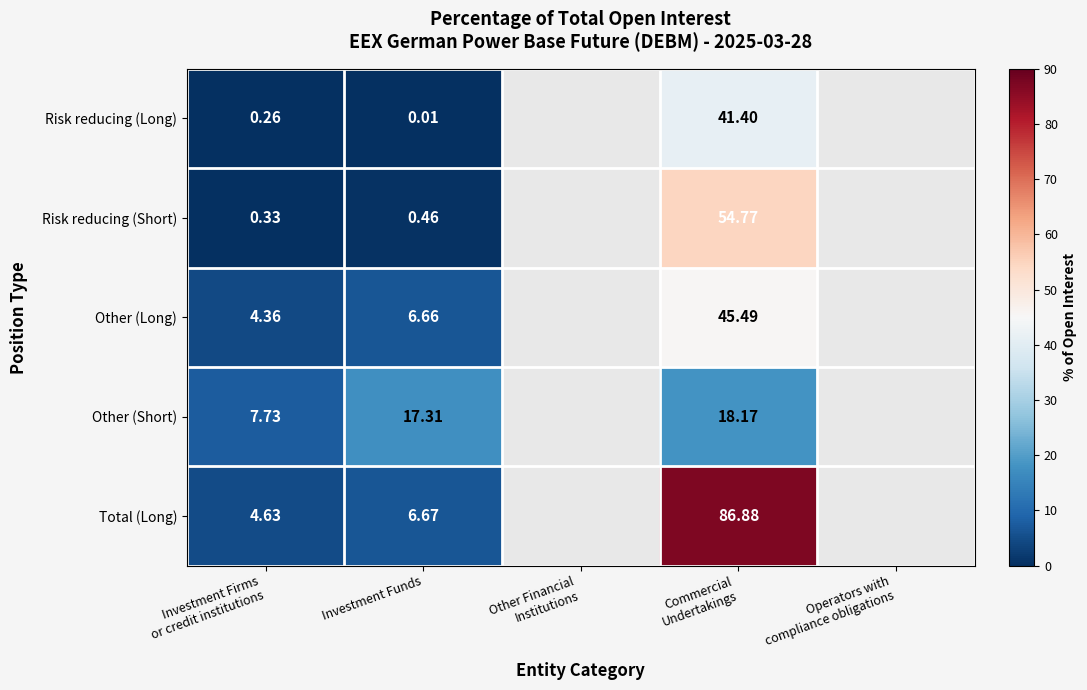

What is the lowest value of the Other (Long) series?

4.4